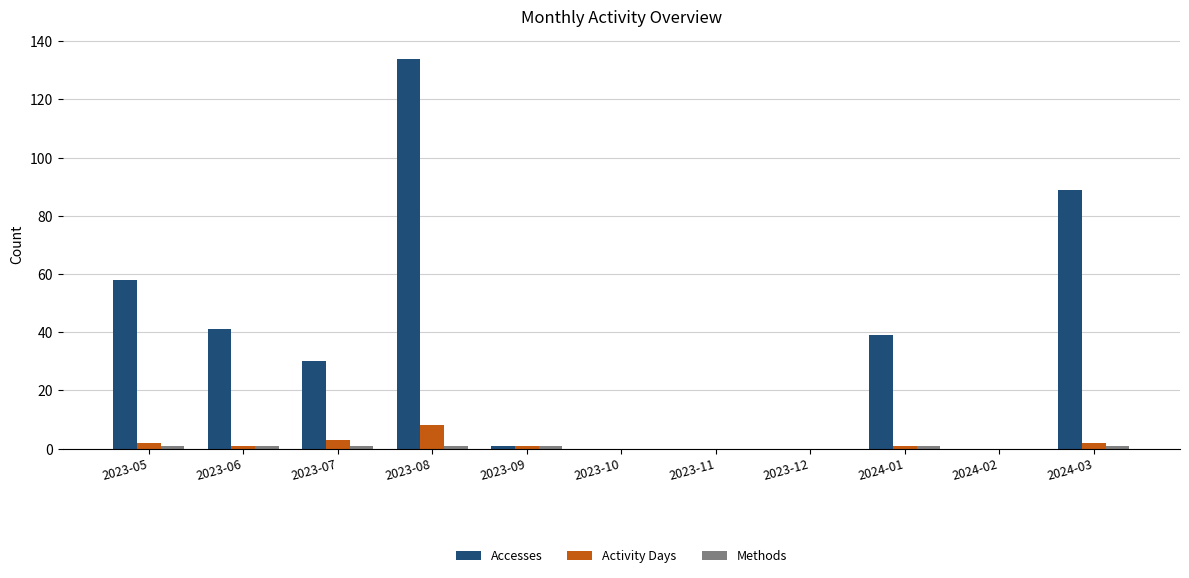

At which category does the chart reach its peak across all series?

2023-08